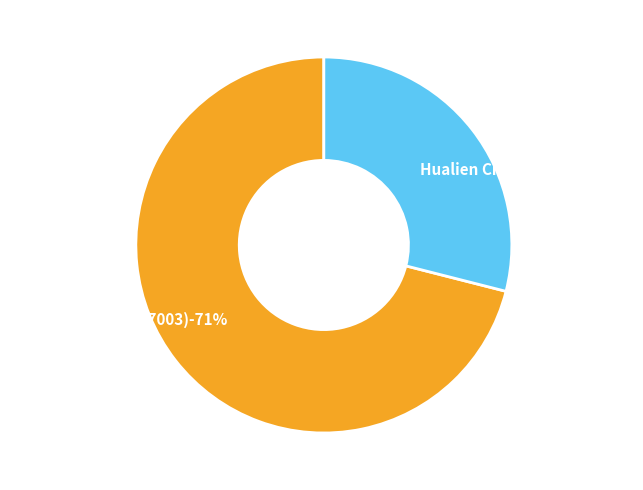

True or false: Hualien City (23.97694) accounts for 29% of the total.

True